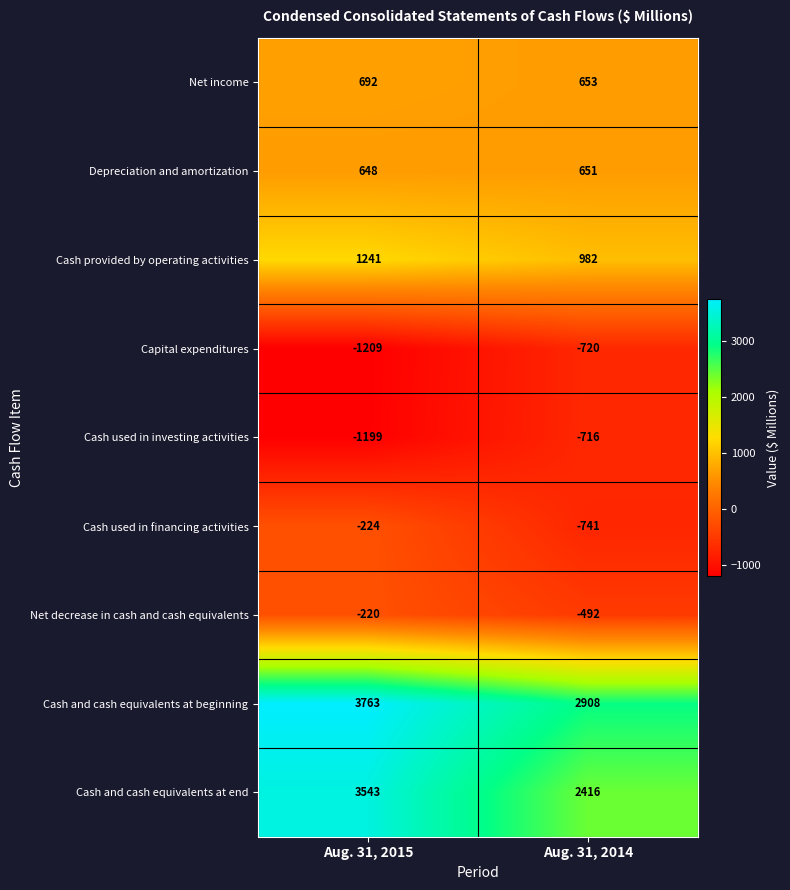

Read the Cash and cash equivalents at end value at Aug. 31, 2014, to the nearest 100.

2400